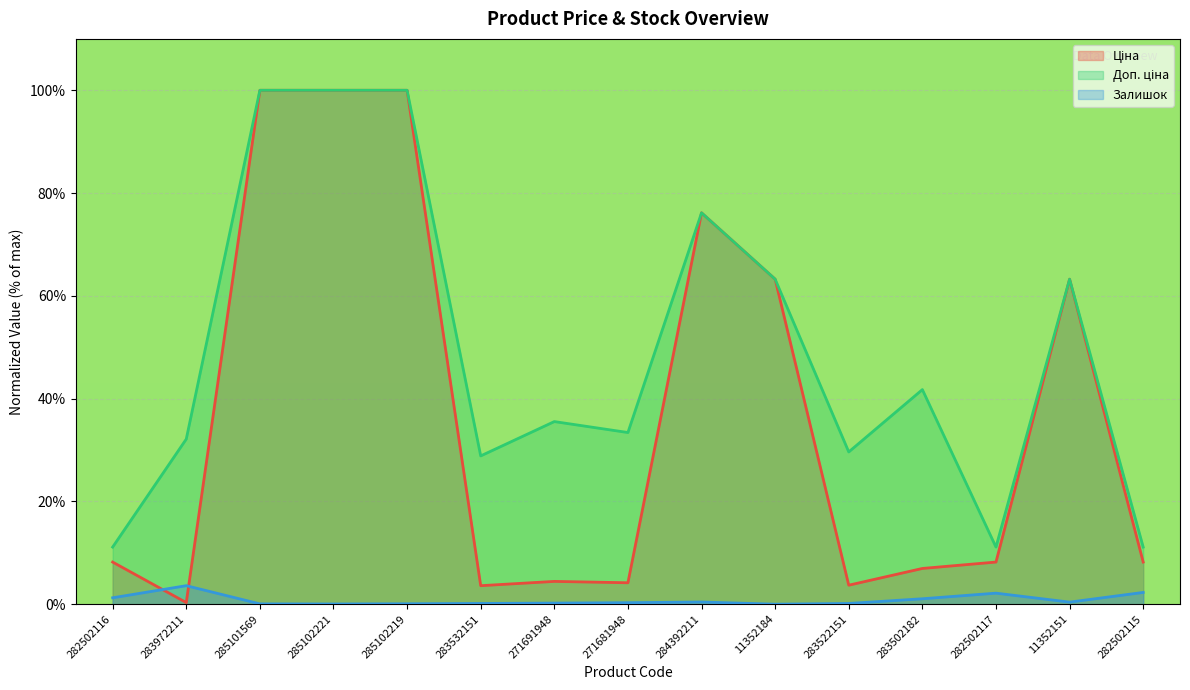

How many interior local peaks does the Доп. ціна series have?

4